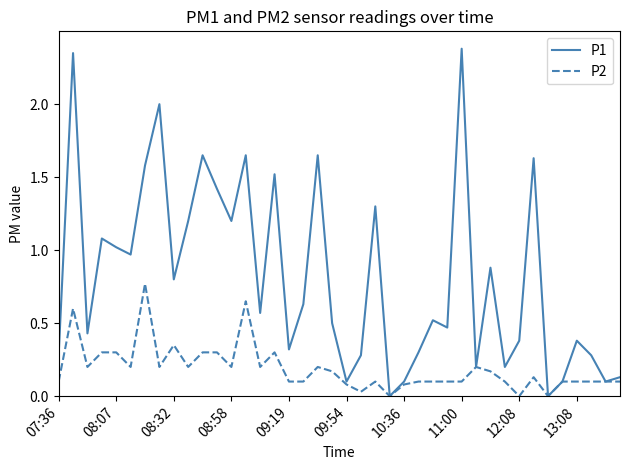

Rank the series by their average value, from highest to lowest.

P1, P2